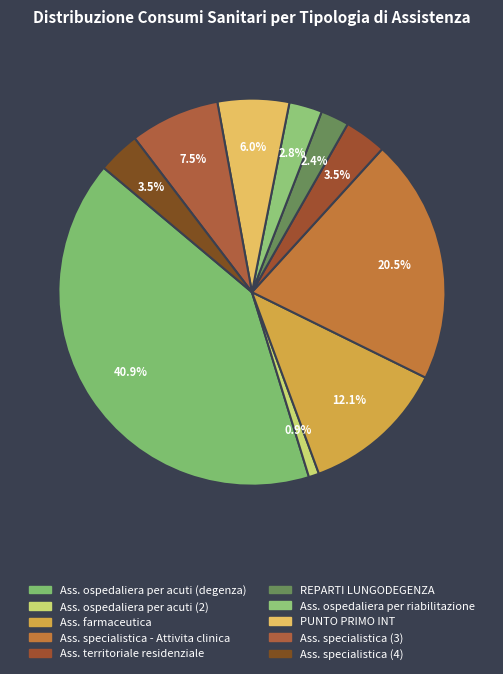

Is it true that Ass. ospedaliera per acuti (degenza) is 48% of the pie?

False